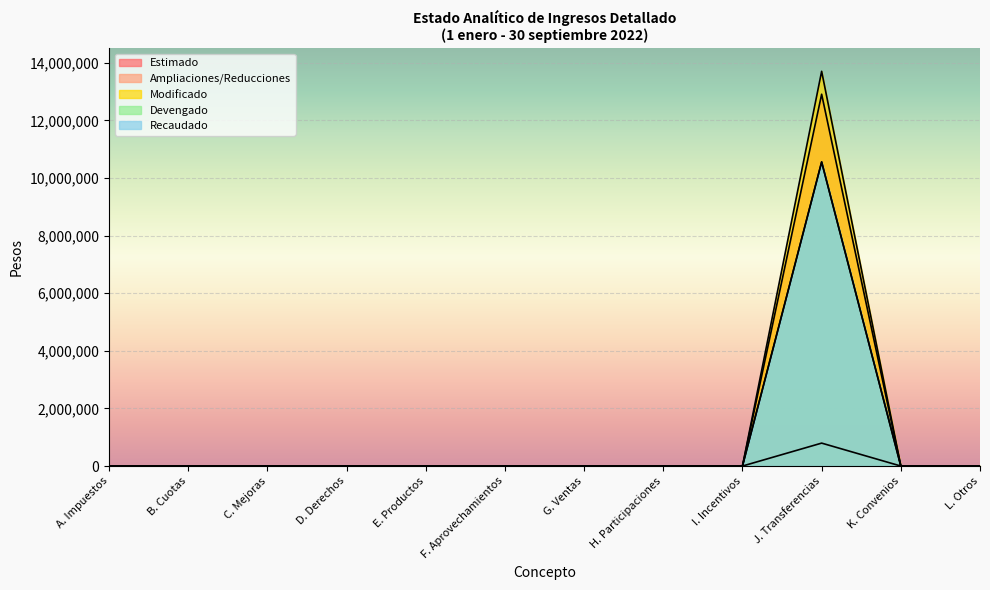

True or false: Modificado and Estimado cross at least once.

False